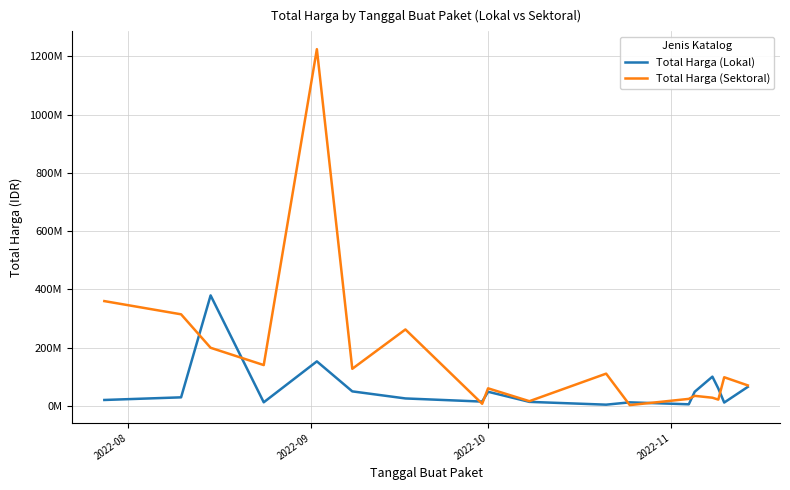

What are all the series names shown in the legend?

Total Harga (Lokal), Total Harga (Sektoral)